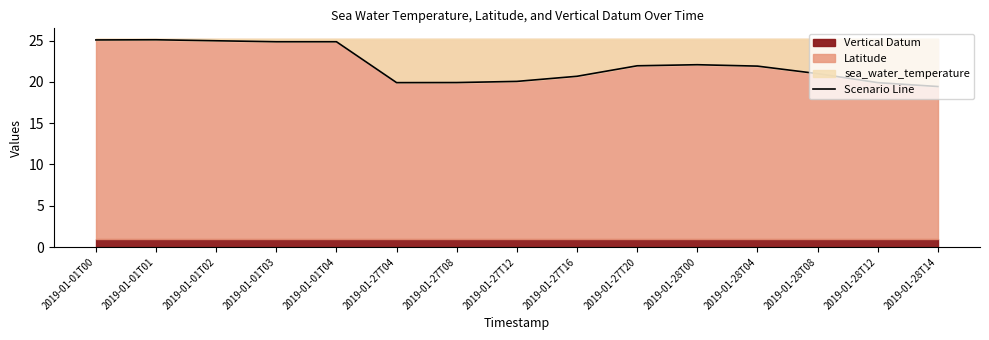

What is the value of the 2nd point from the left?

25.1